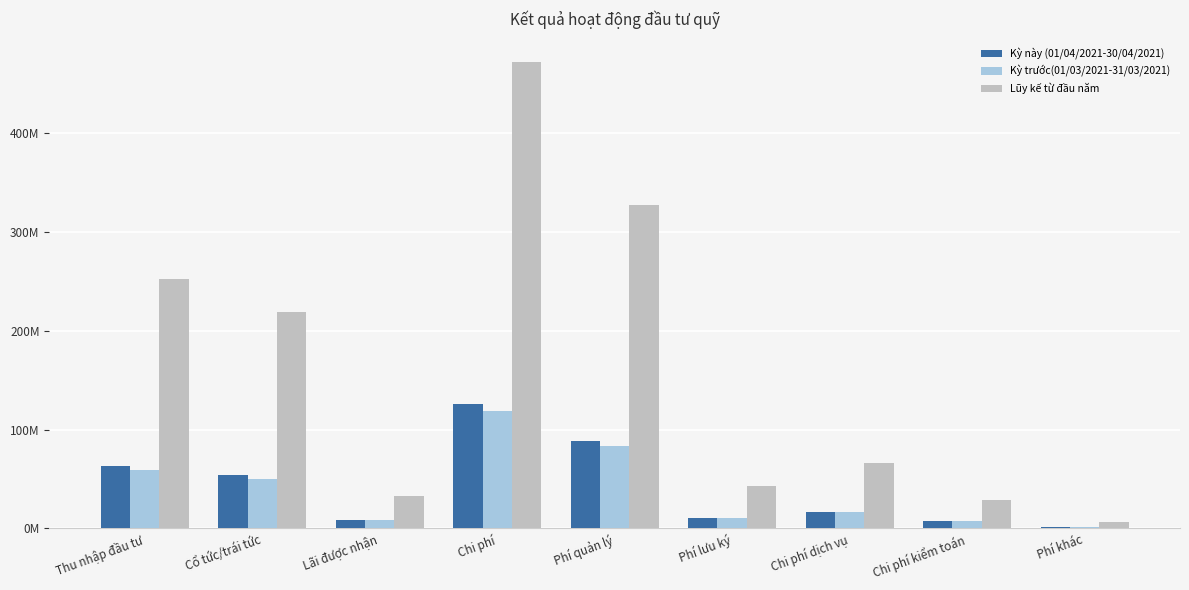

Are the bars grouped side by side (vs. stacked)?

Yes